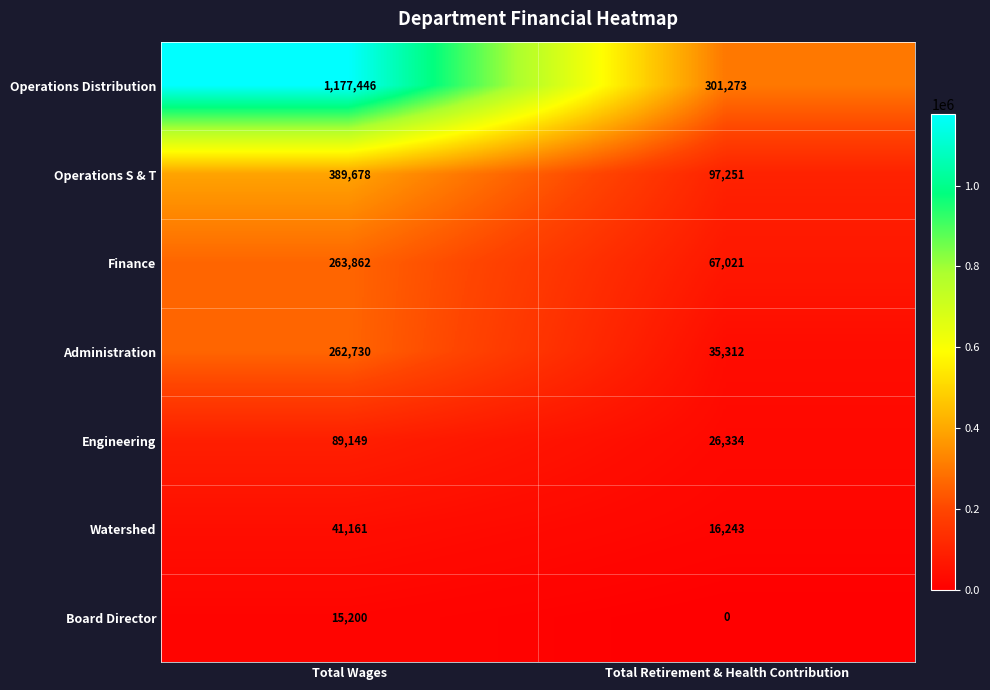

What is the difference between the Board Director values at Total Retirement & Health Contribution and Total Wages?

15200